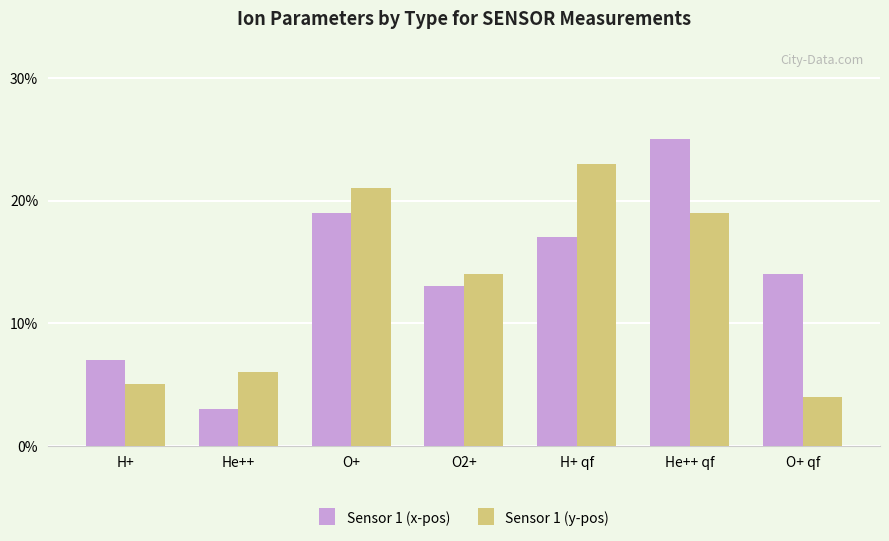

Is it true that Sensor 1 (y-pos) equals 35 at O+?

False